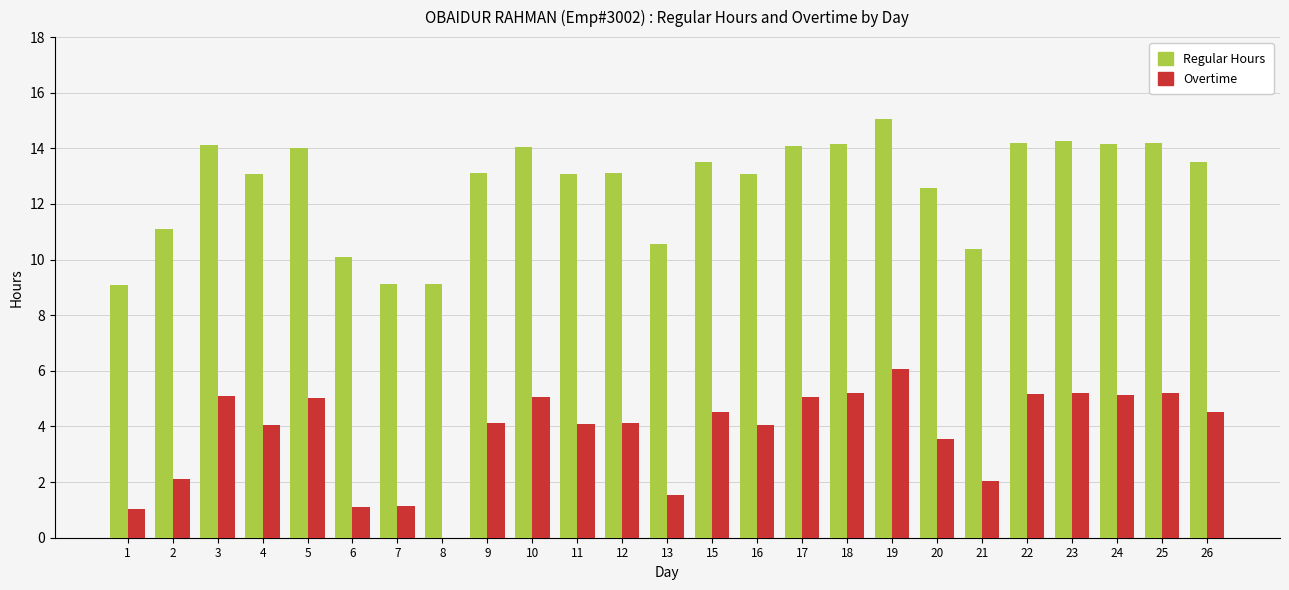

At which label does Overtime first exceed 4?

3